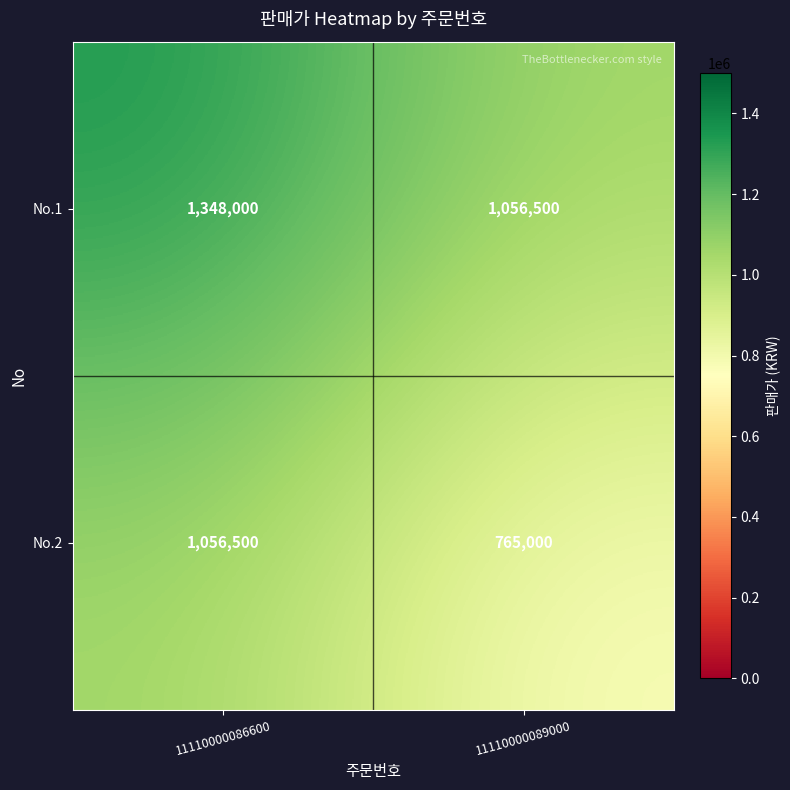

What is the approximate value of No.2 at 11110000089000, to the nearest 50?

765000